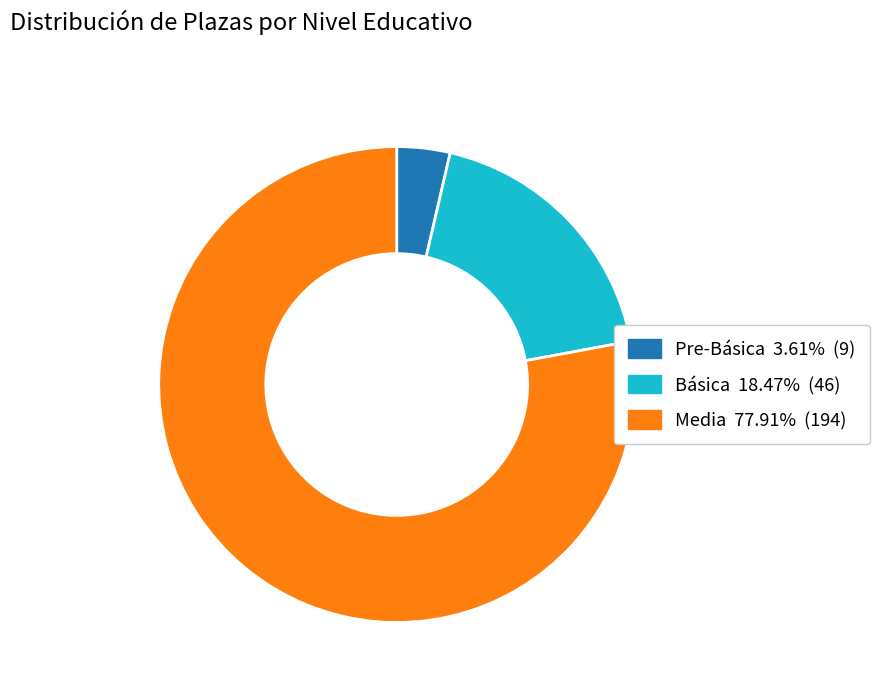

Combined, do Media and Pre-Básica account for over 50%?

Yes